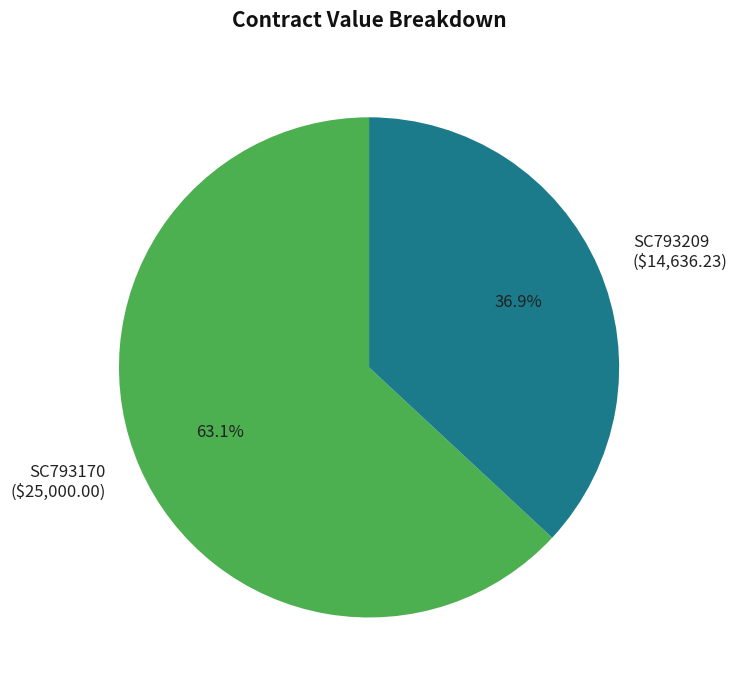

Which slice represents more than half of the pie?

SC793170